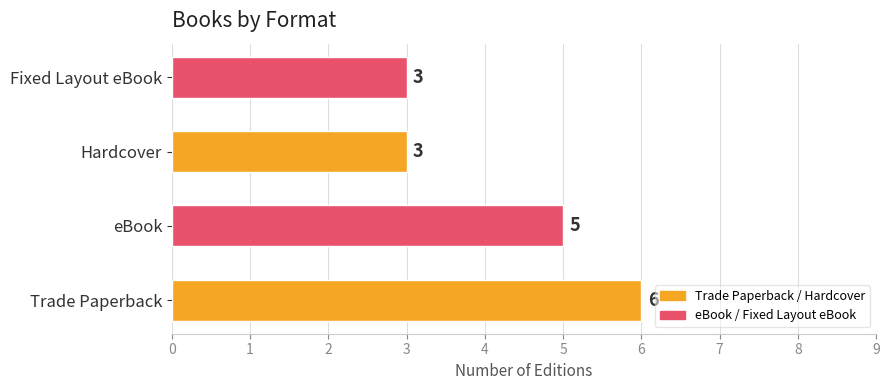

Is it true that the value at eBook is 8?

False